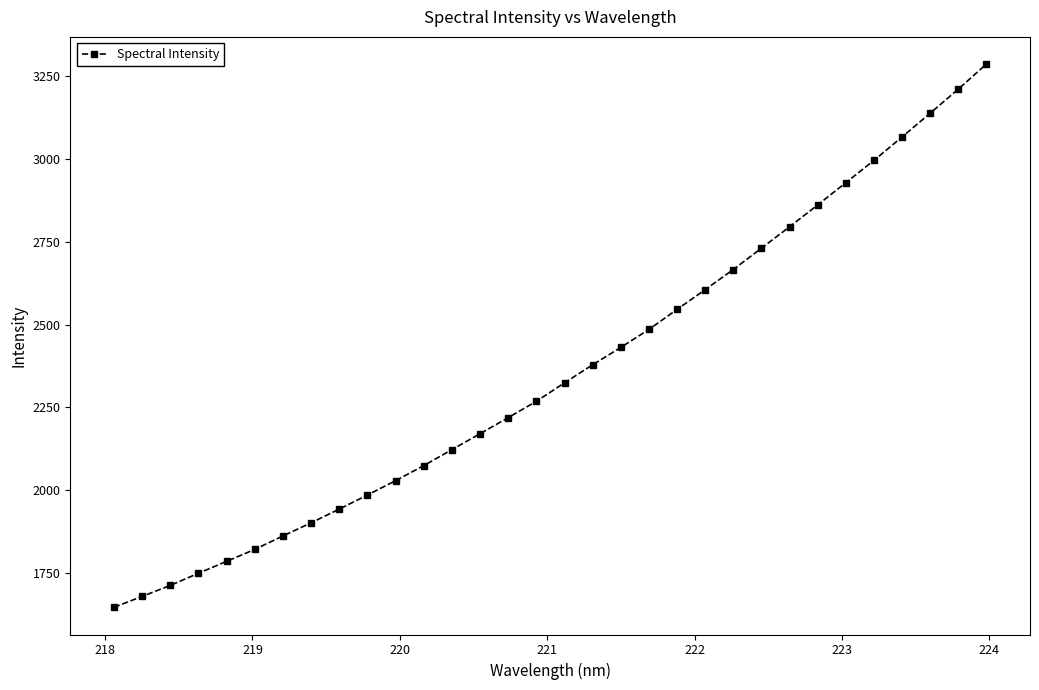

Count the number of categories in the chart.

32